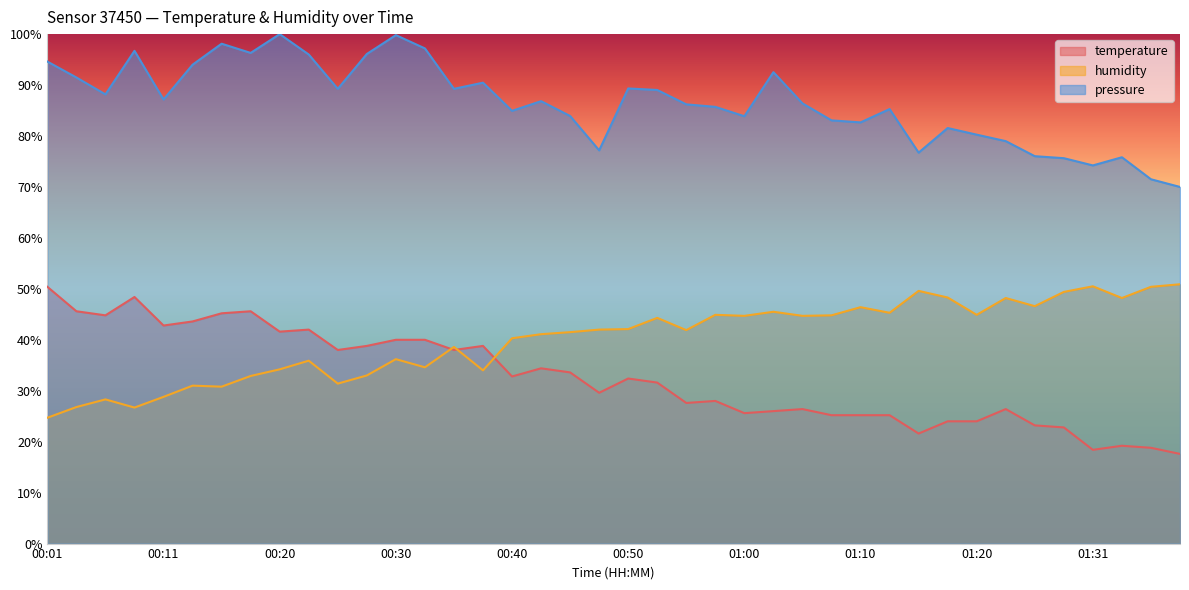

True or false: humidity has more than 1 interior local peaks.

True